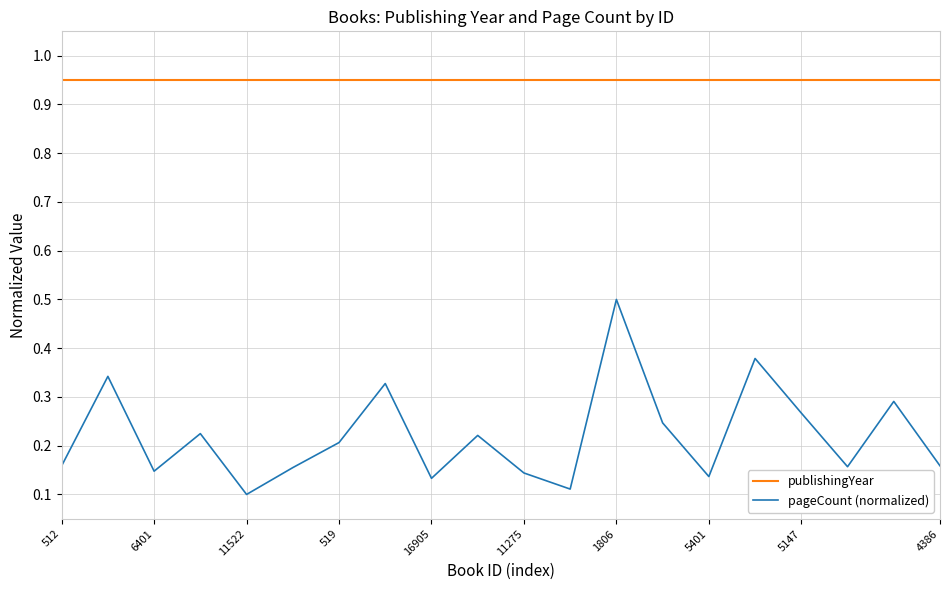

What is the highest value of the pageCount (normalized) series?

0.5